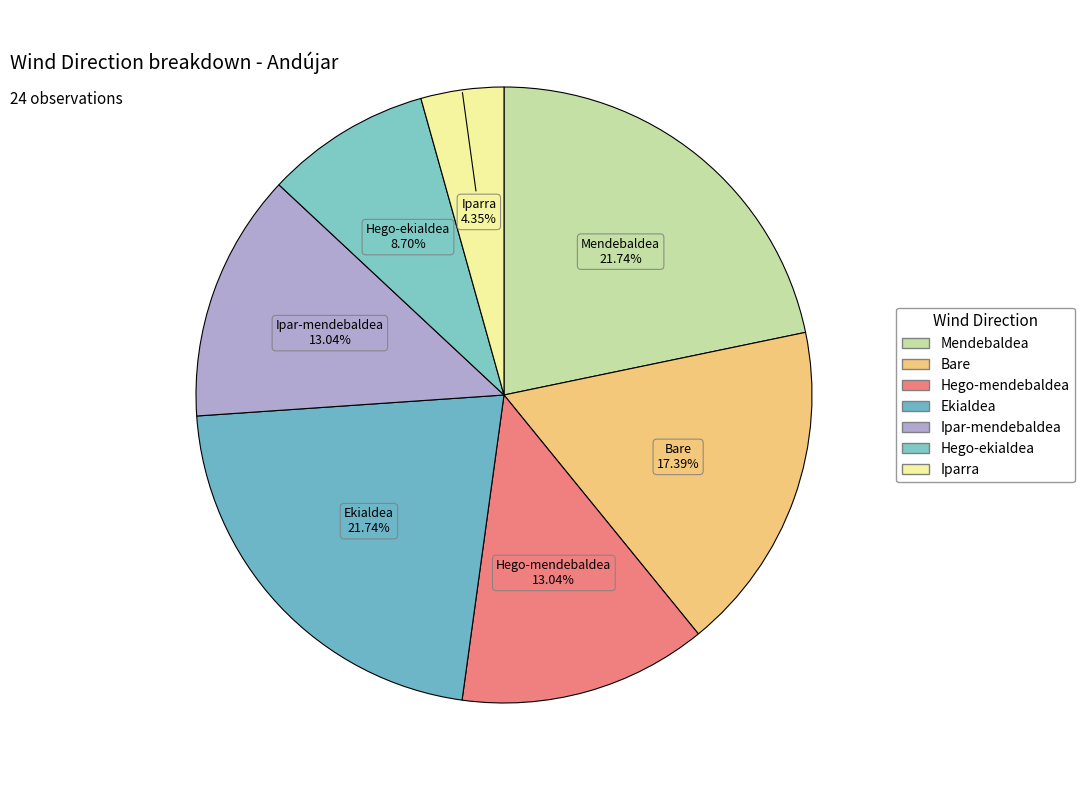

To the nearest percent, what is the difference between the Iparra and Bare slice percentages?

13%